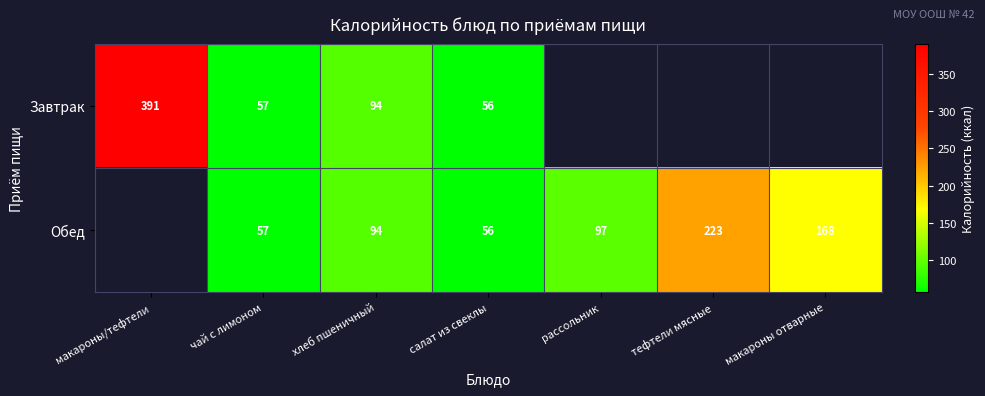

True or false: Обед has a value of 115.5 at макароны отварные.

False